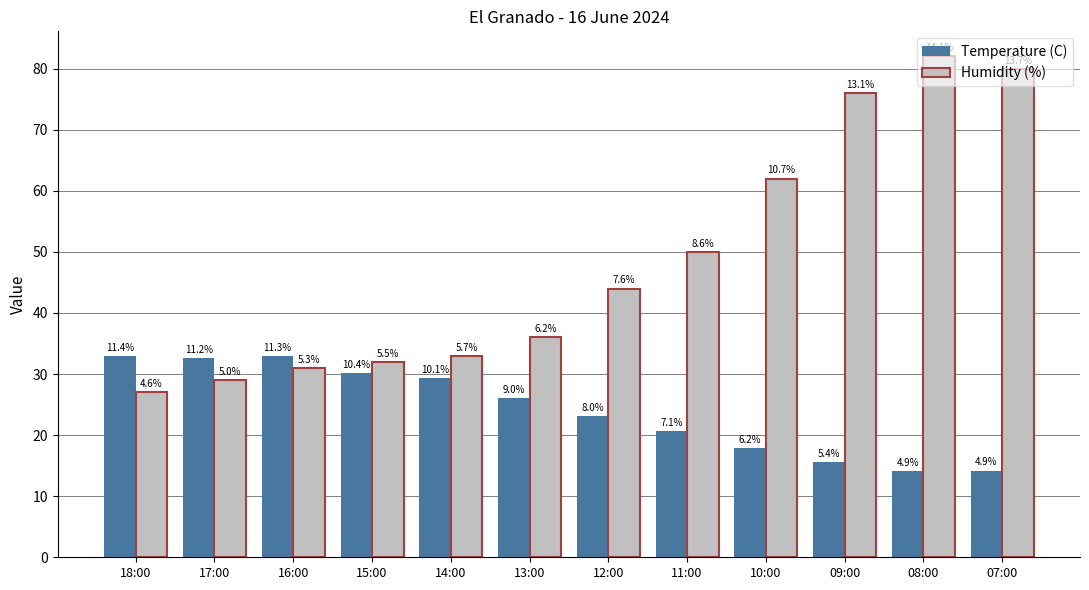

Which label corresponds to the largest value in the chart?

08:00